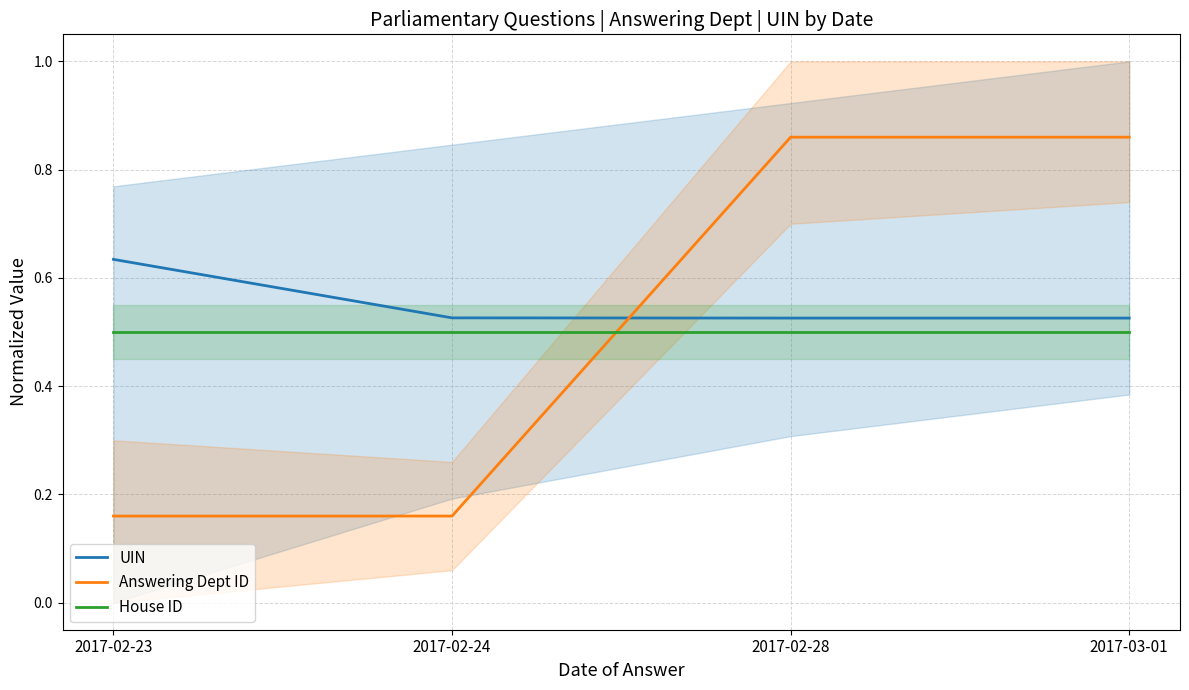

What is the label of the 4th point from the left?

2017-03-01